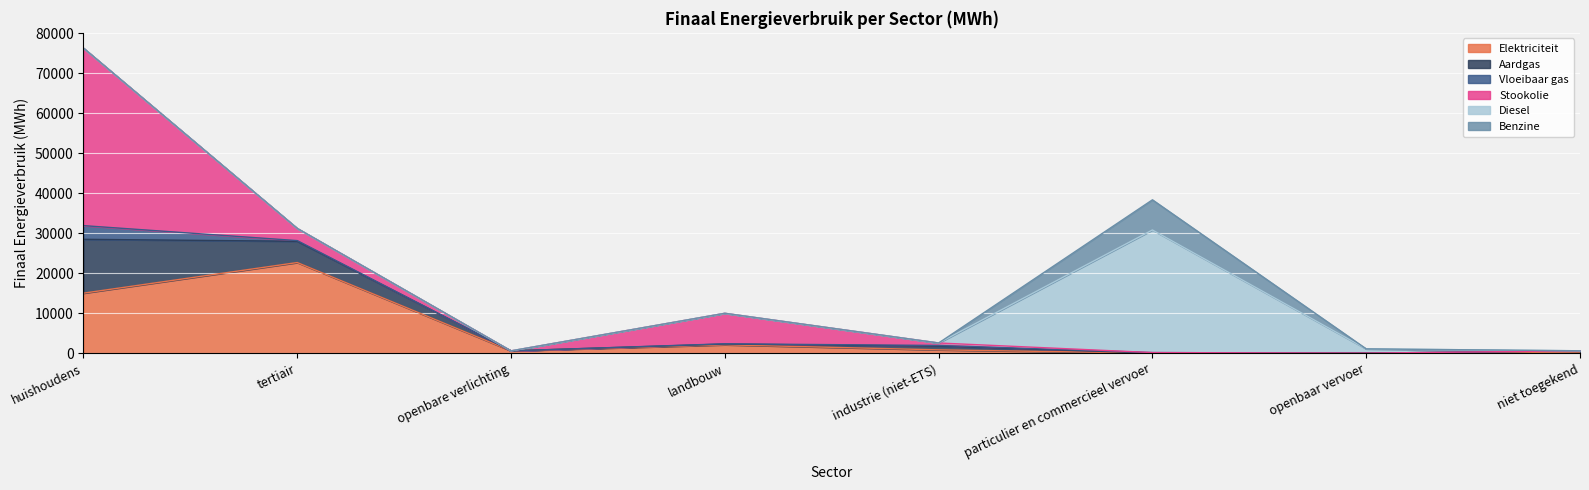

What position from the right is huishoudens?

8